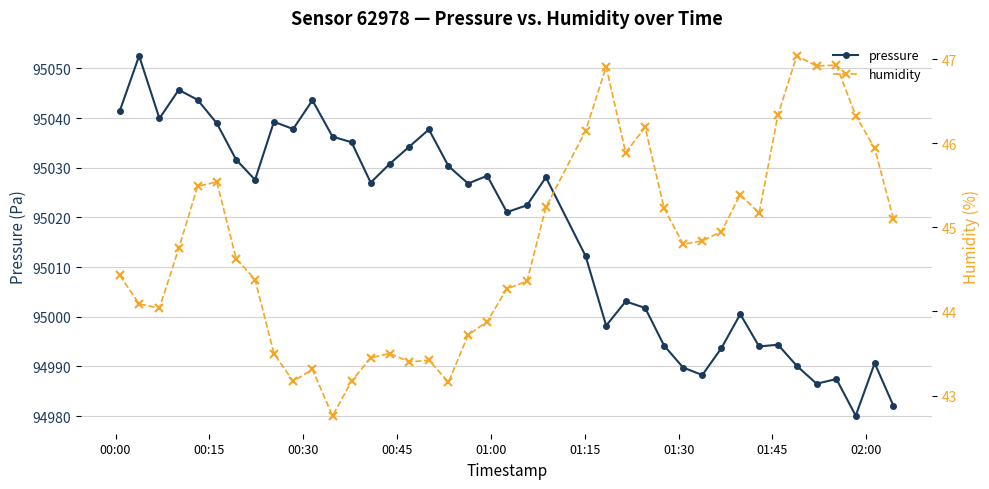

What is the lowest value of the pressure series?

94980.1